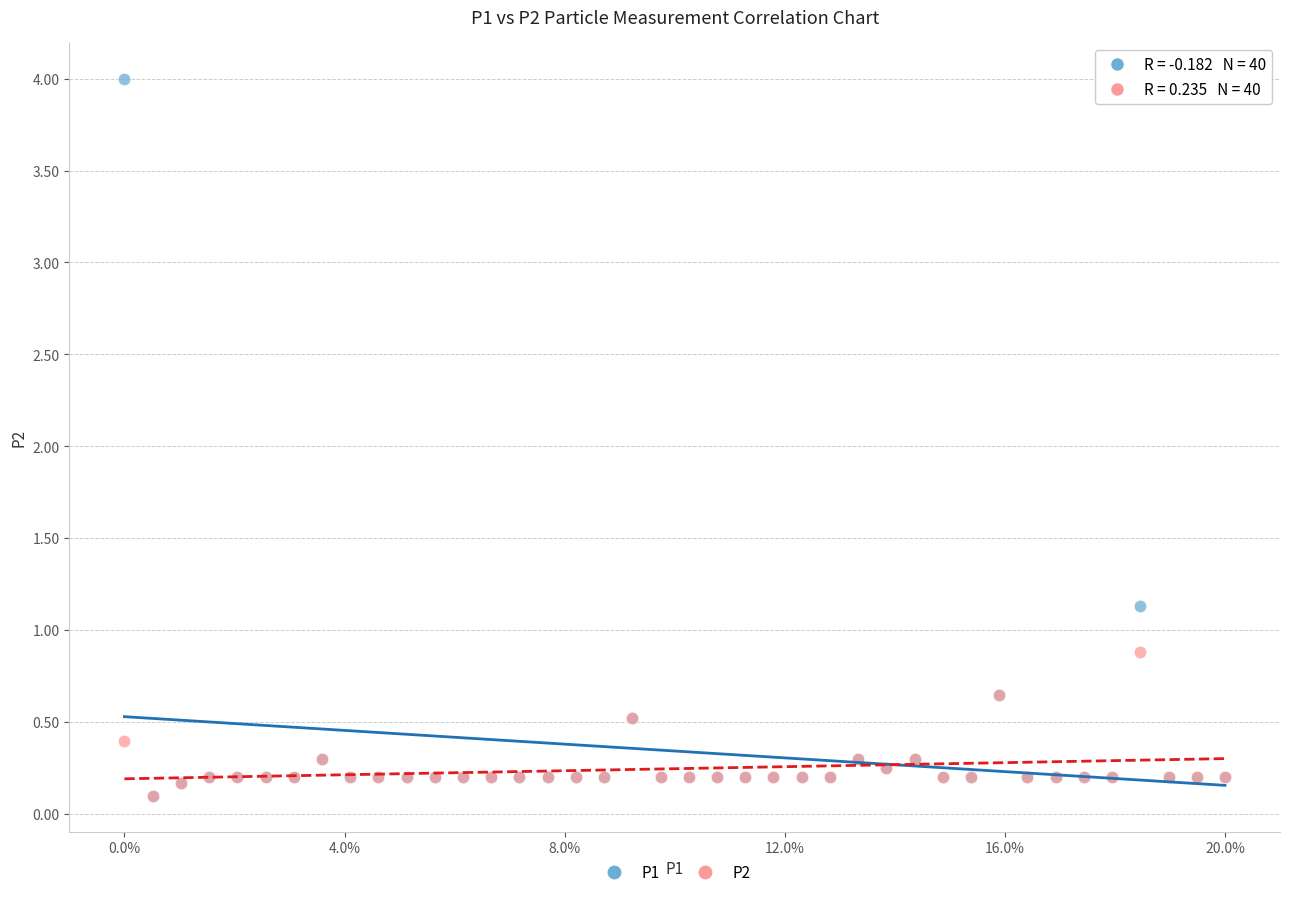

Across all series, what Y value is closest to 2?

1.1